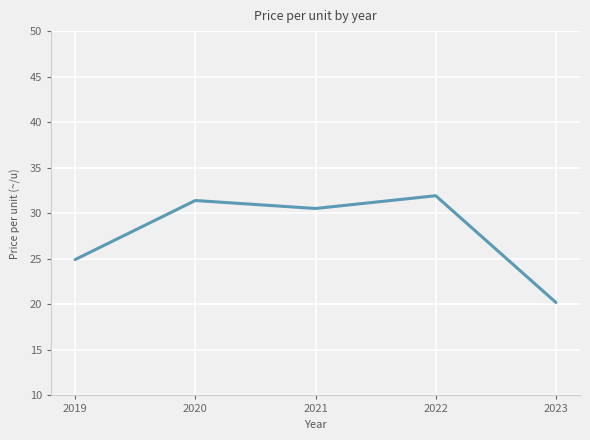

Between 2019 and 2021, which is larger?

2021